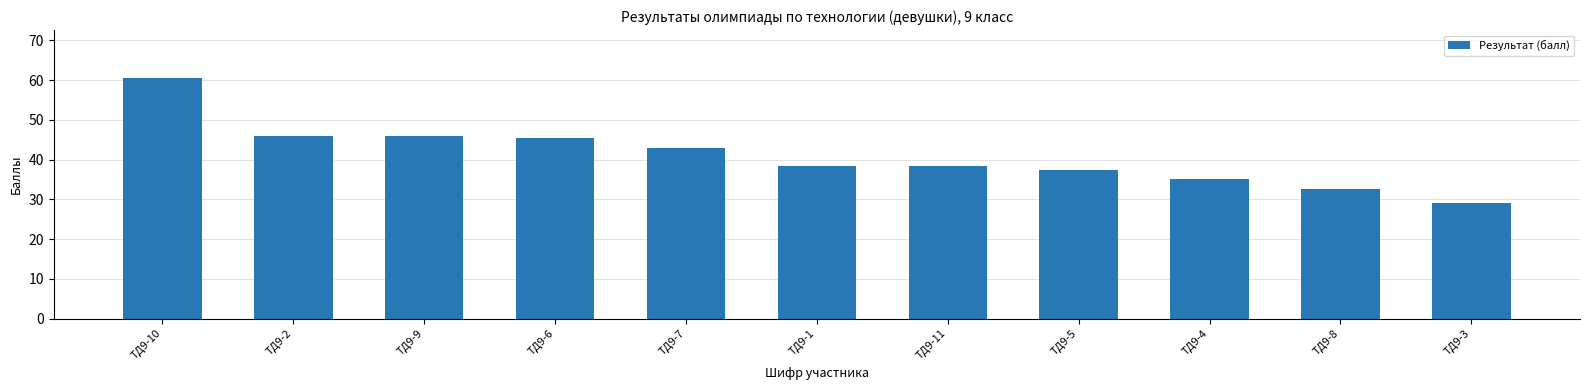

What is the change in value from ТД9-1 to ТД9-4?

-3.5